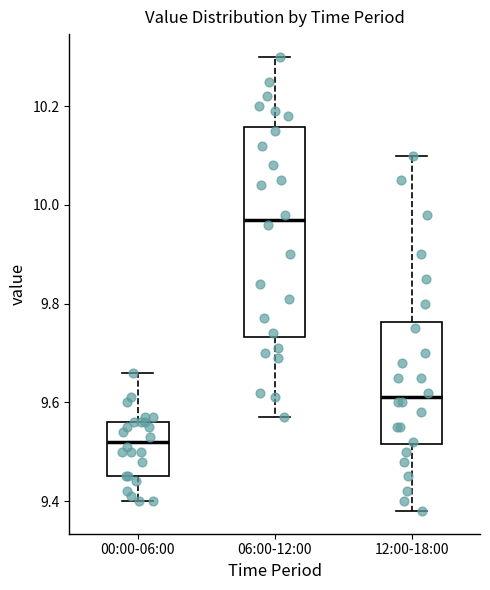

Comparing the boxes themselves (not the whiskers), which one is the tallest?

06:00-12:00